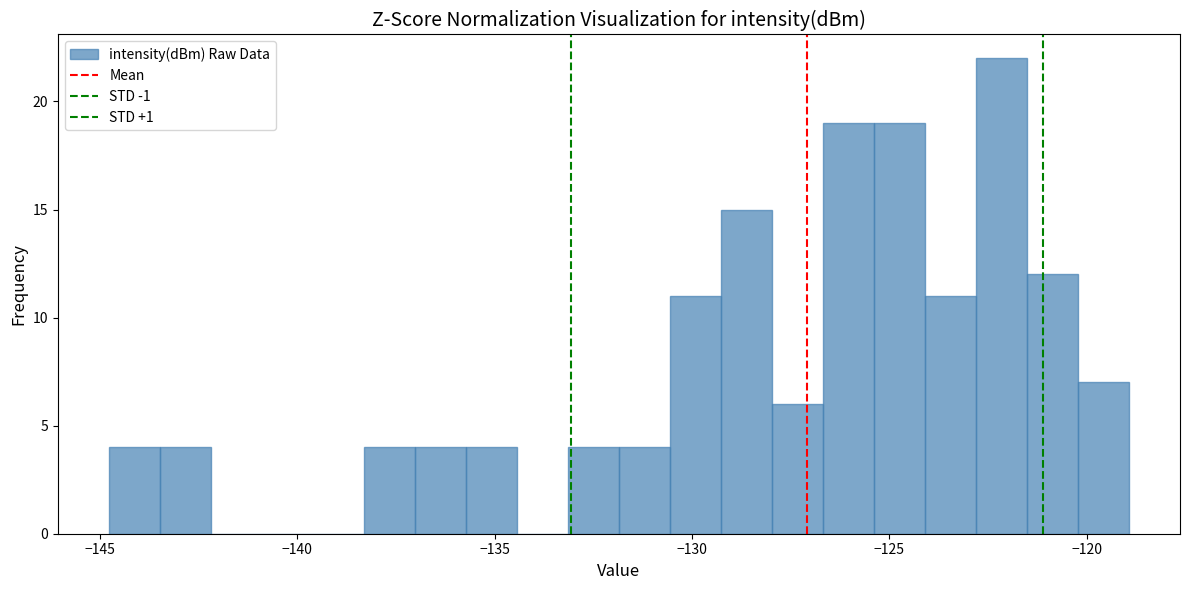

Around what value on the x-axis is the tallest bar? Give the approximate position of its centre, as read against the axis.

-122.0